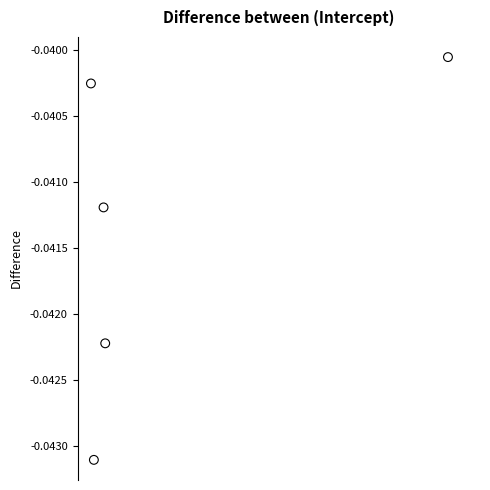

What is the range of X values (max minus min)?

5573.0